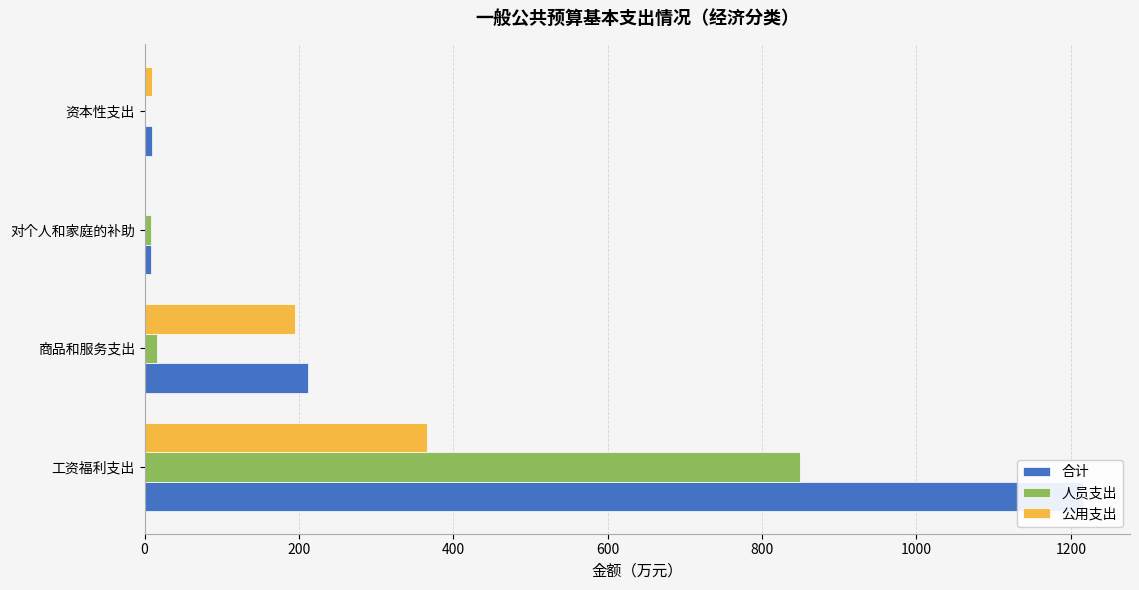

What are all the series names shown in the legend?

合计, 人员支出, 公用支出